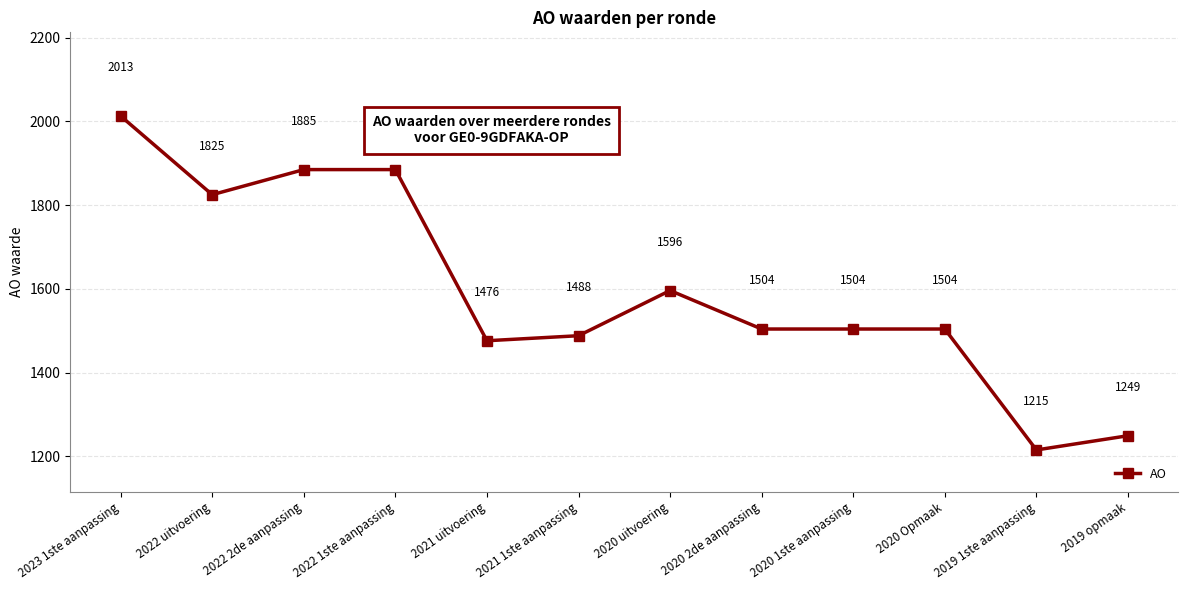

What is the average value?

1595